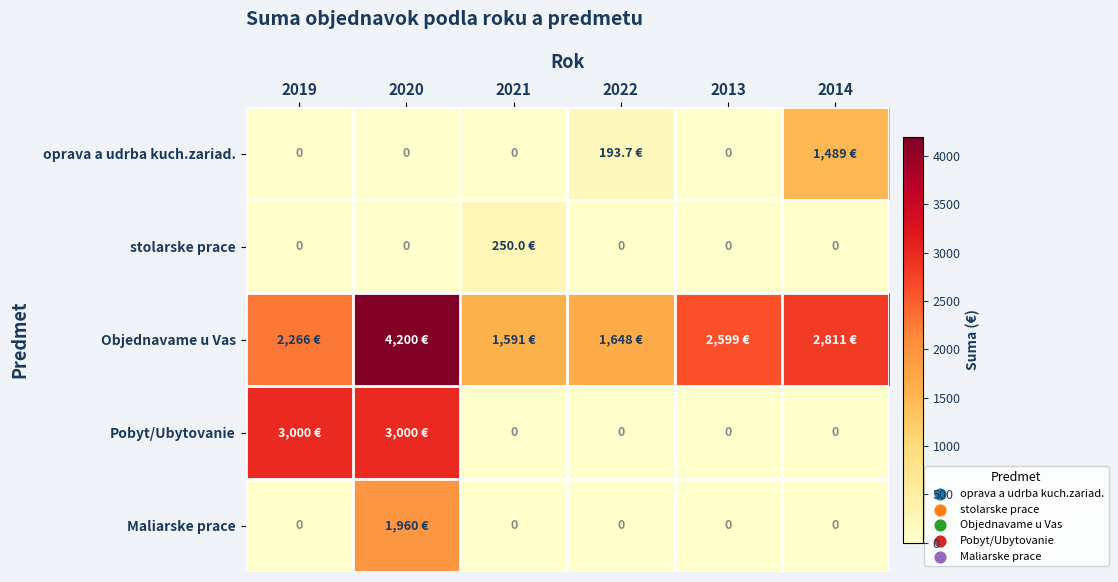

The value of Pobyt/Ubytovanie at 2022 is -1401.4. True or false?

False